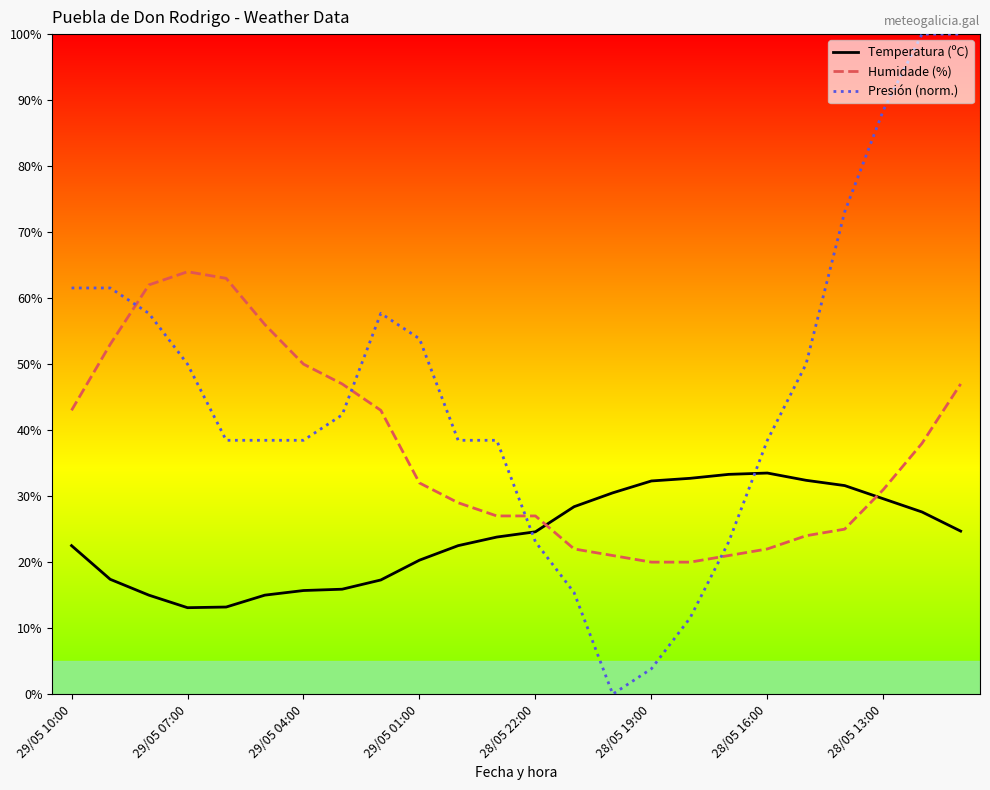

Which series has the widest spread of values?

Presión (norm.)